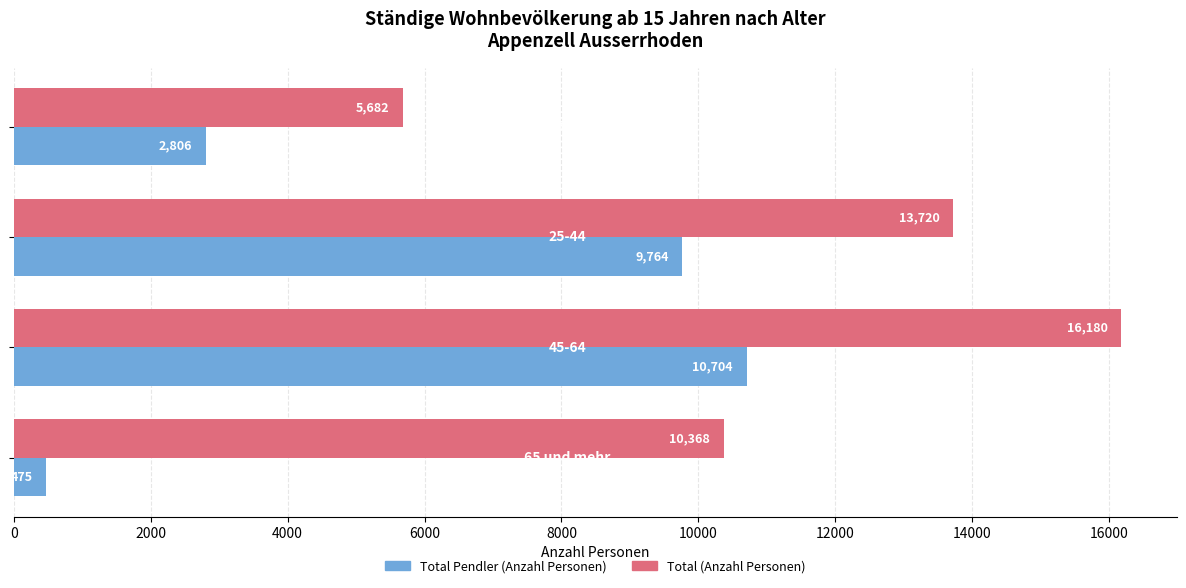

List the series in order of their peak value, highest first.

Total (Anzahl Personen), Total Pendler (Anzahl Personen)